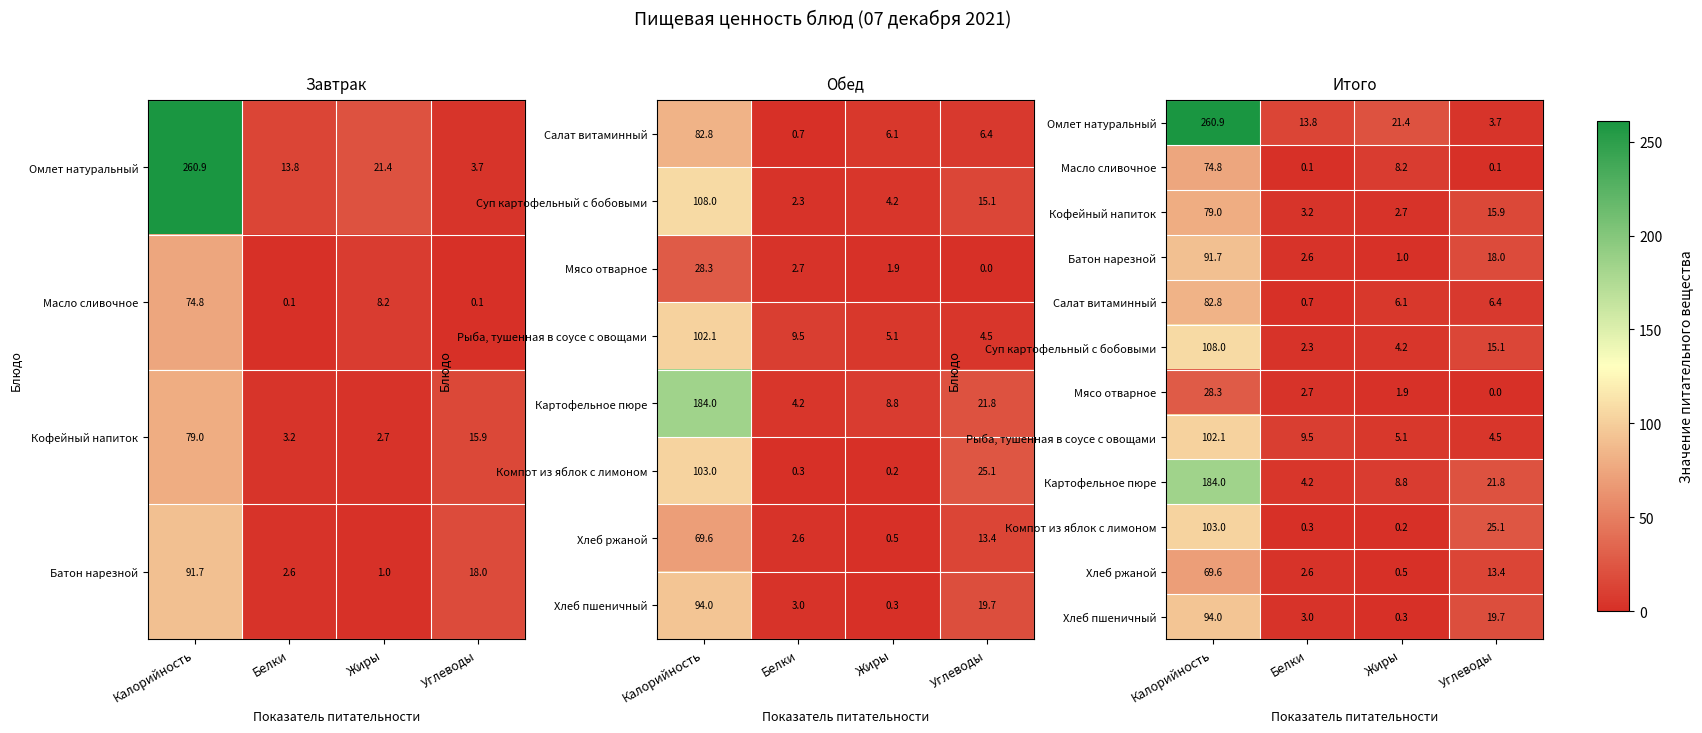

How many series are shown in this chart?

12